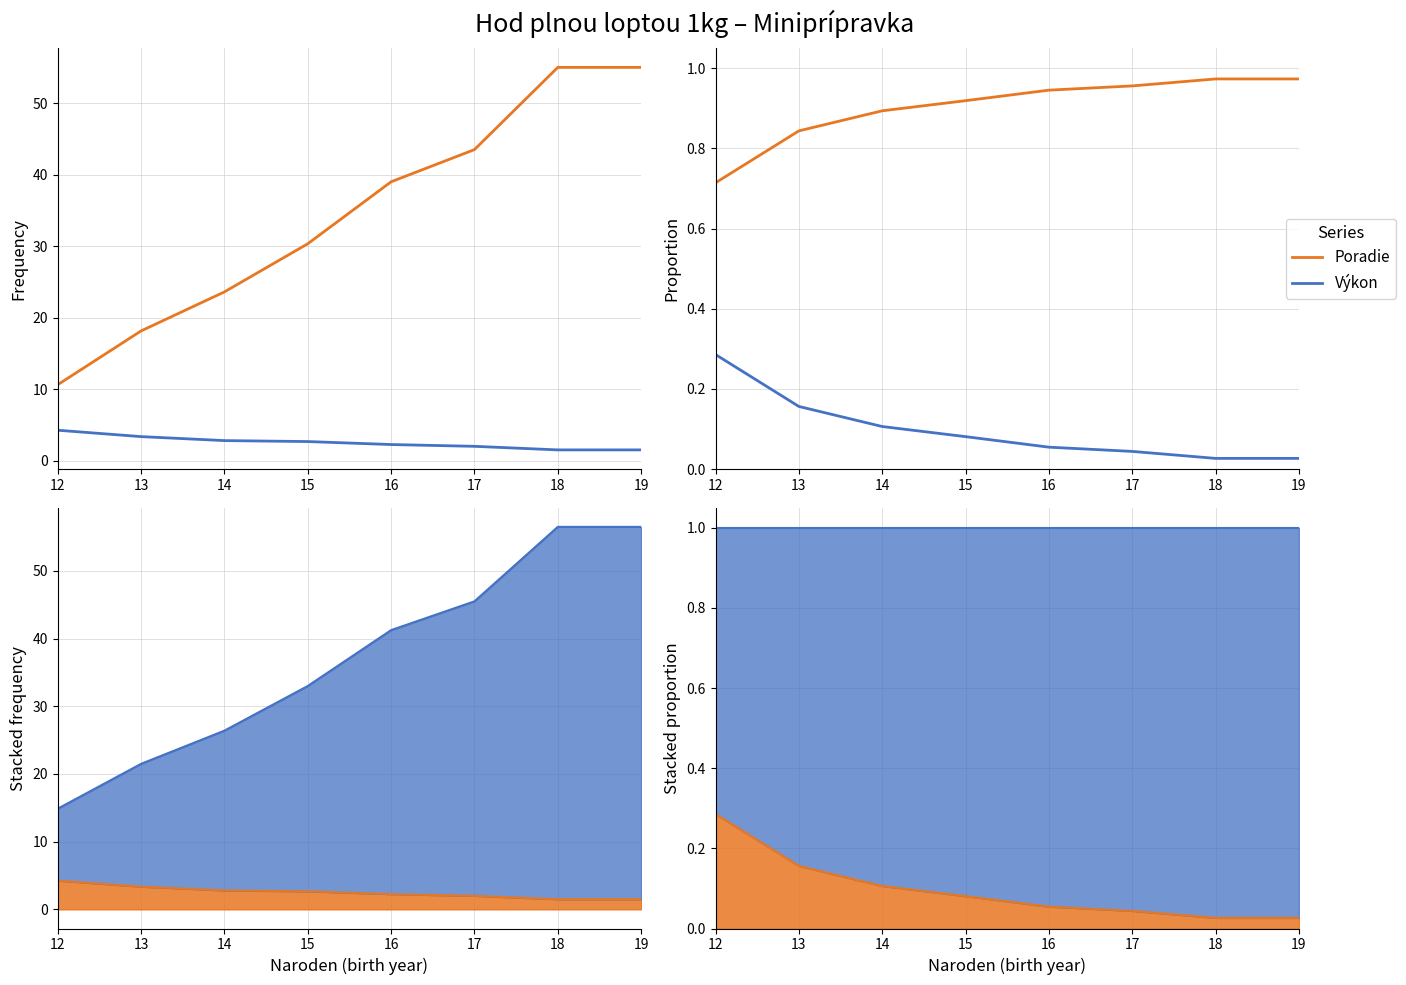

At which label does Poradie reach its peak?

18